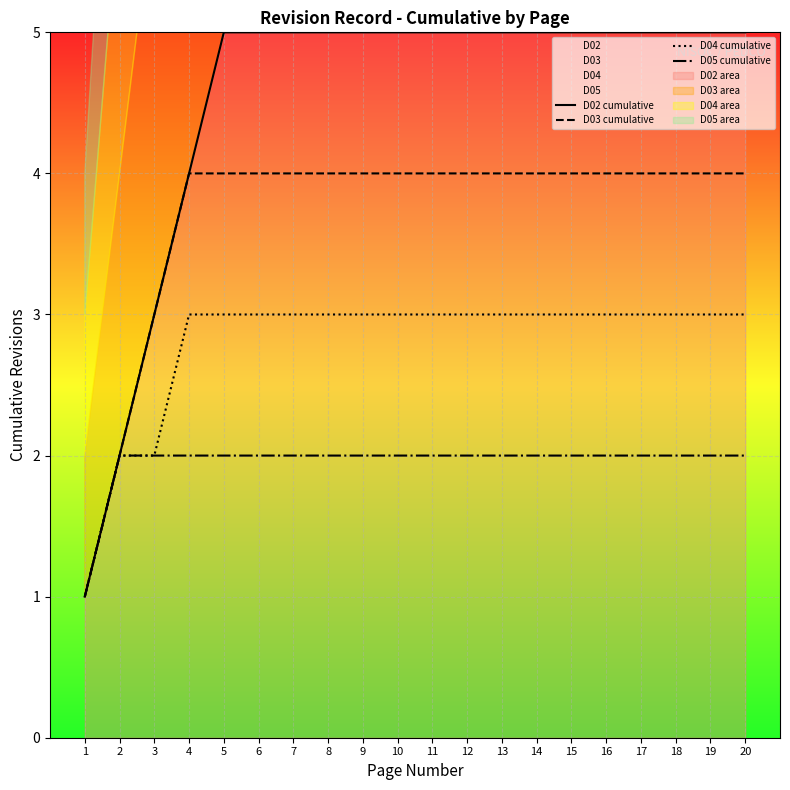

How many data points does each series have?

20